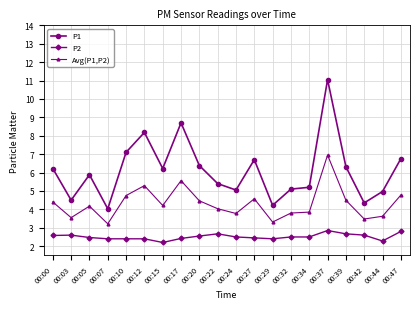

List the series in order of their overall mean, highest first.

P1, Avg(P1,P2), P2